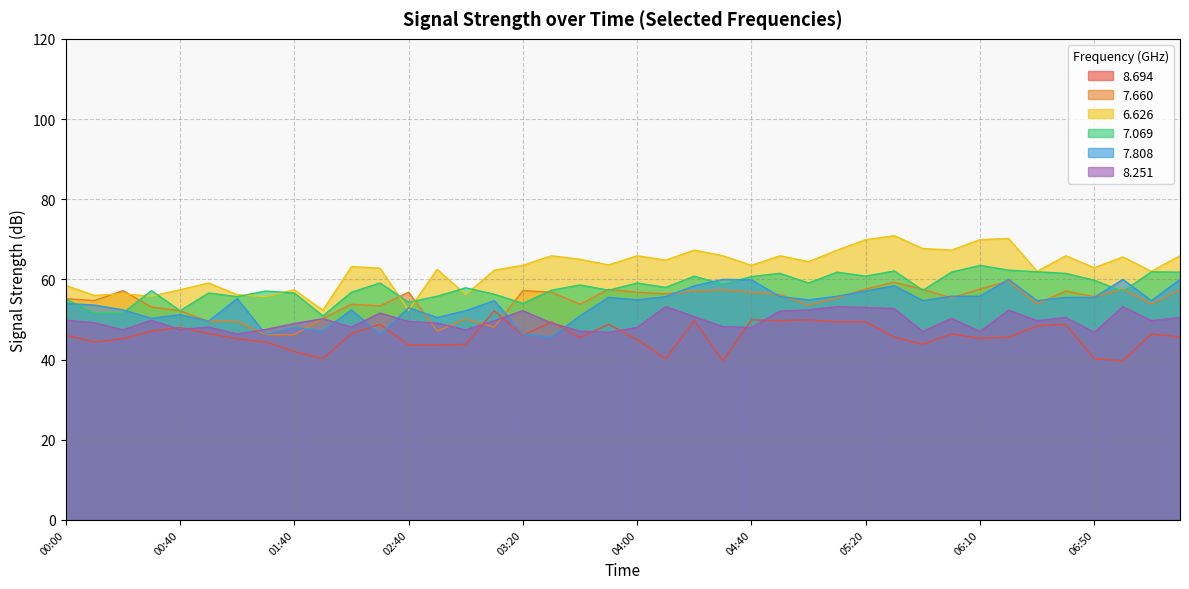

True or false: 8.694 and 7.660 intersect in this chart.

True